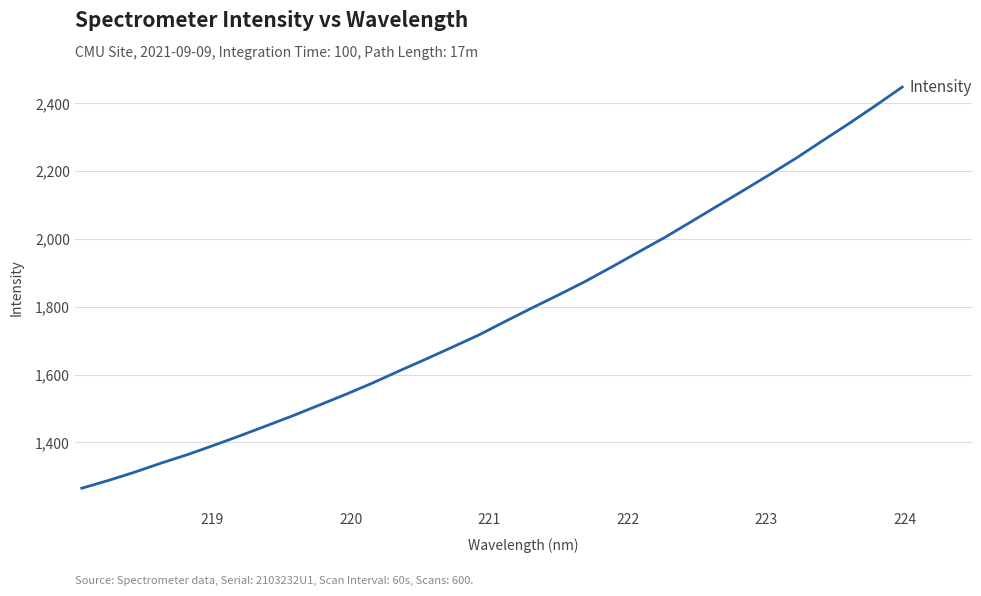

Count the number of values greater than 1757.

16